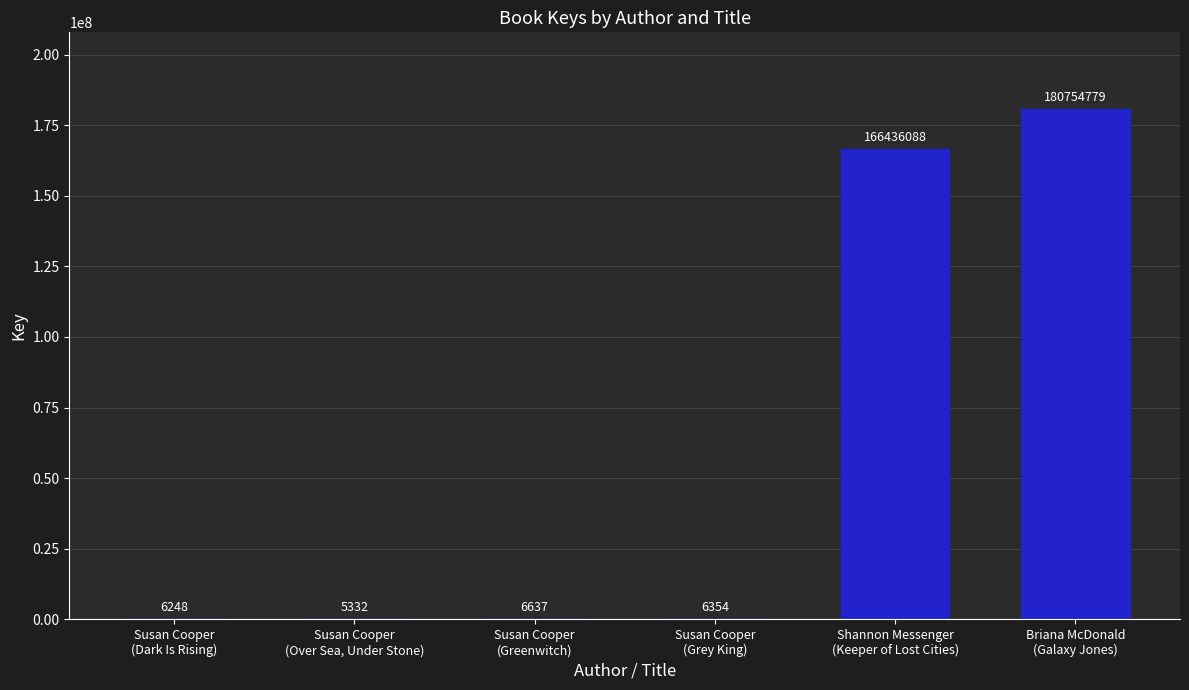

What is the sum of all values?

347215438